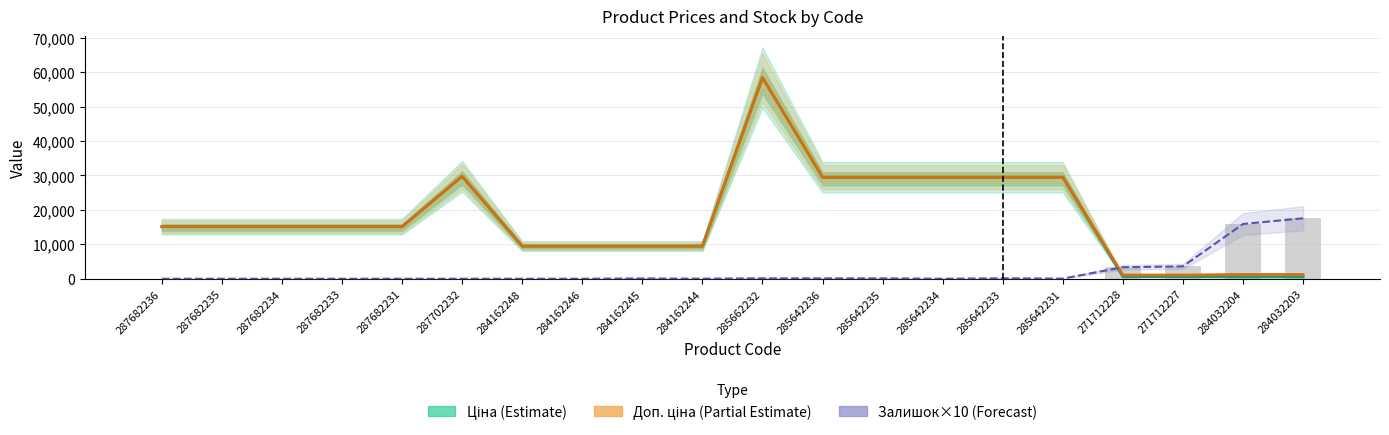

The value of Доп. ціна (Partial Estimate) at 287682233 is 15120.0. True or false?

True